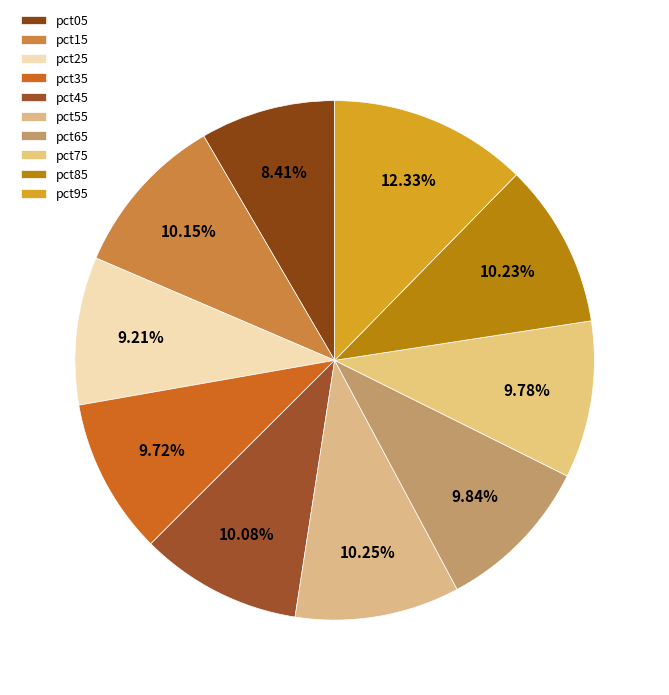

To the nearest percent, what percentage of the pie is pct15?

10%